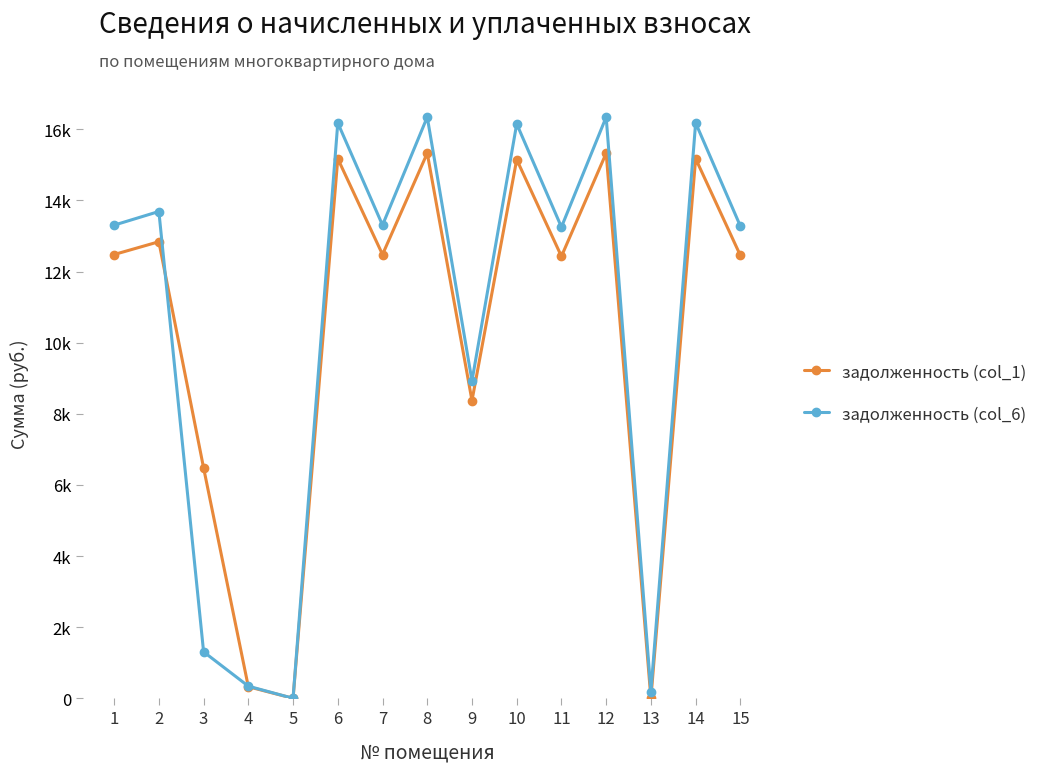

What is the maximum value for задолженность (col_1)?

15331.0